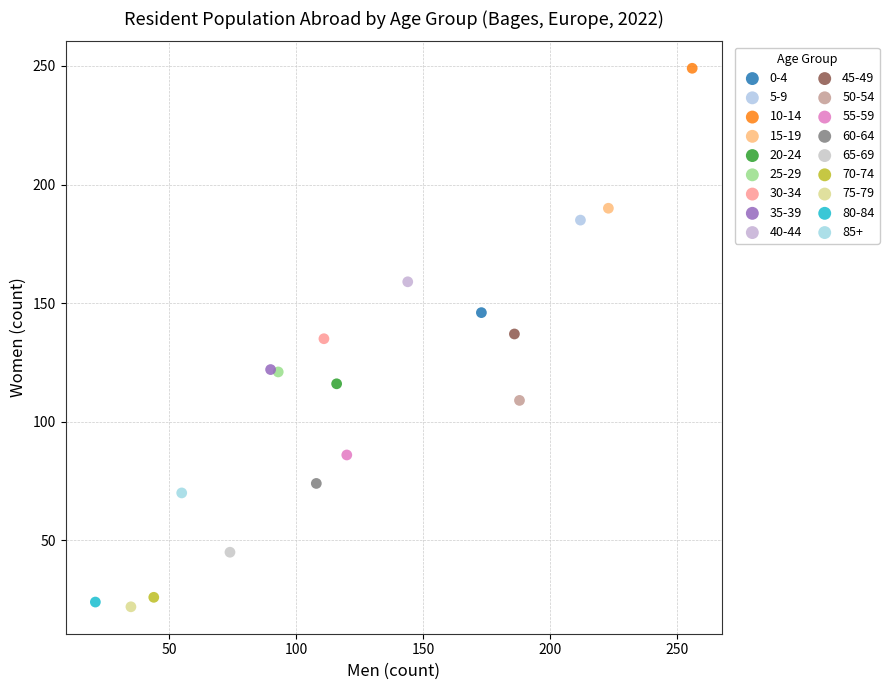

What are all the series names shown in the legend?

0-4, 5-9, 10-14, 15-19, 20-24, 25-29, 30-34, 35-39, 40-44, 45-49, 50-54, 55-59, 60-64, 65-69, 70-74, 75-79, 80-84, 85+